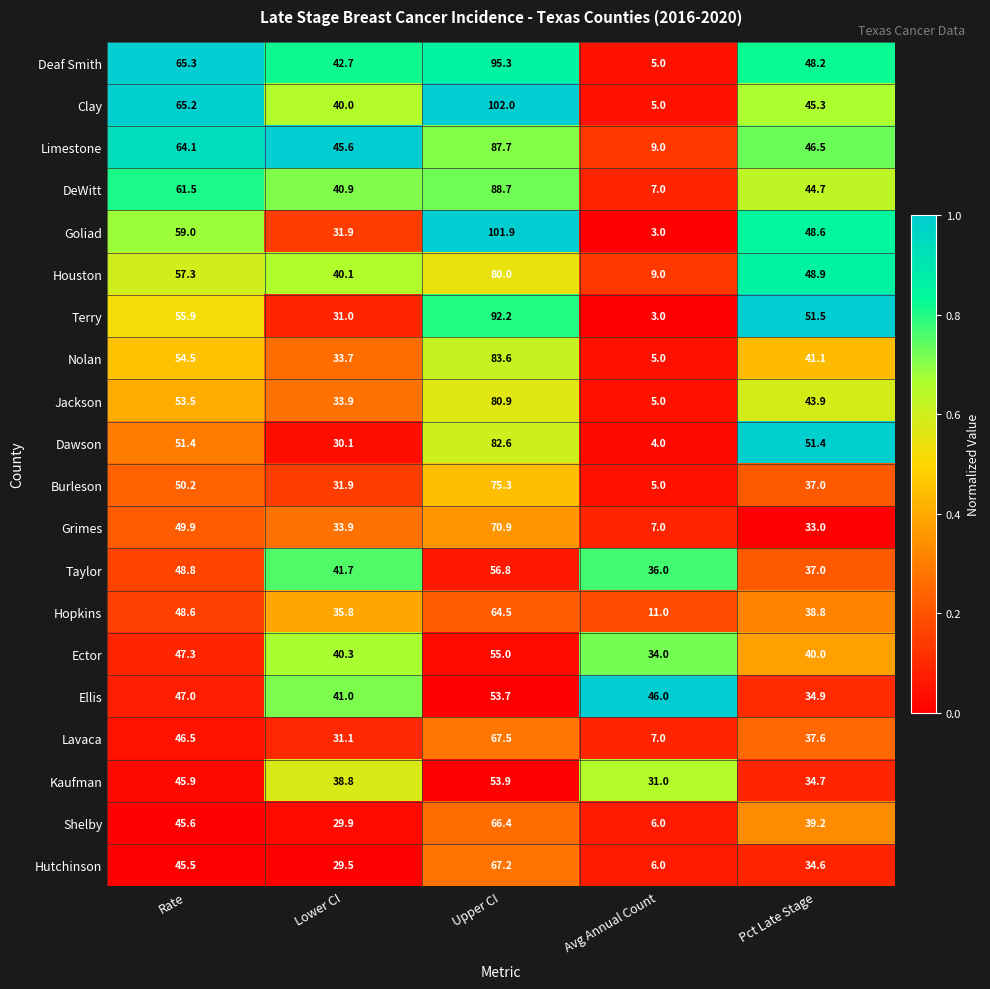

At how many categories does at least one series exceed 39?

5